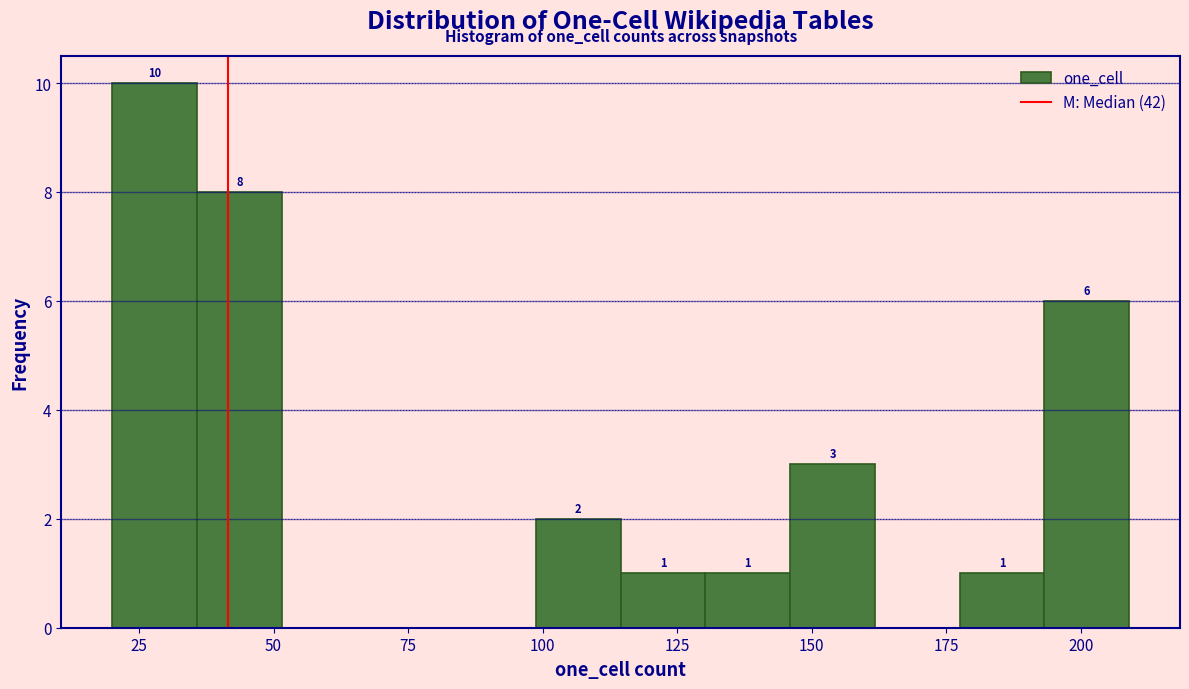

Read against the x-axis, roughly where is the centre of the tallest bar?

30